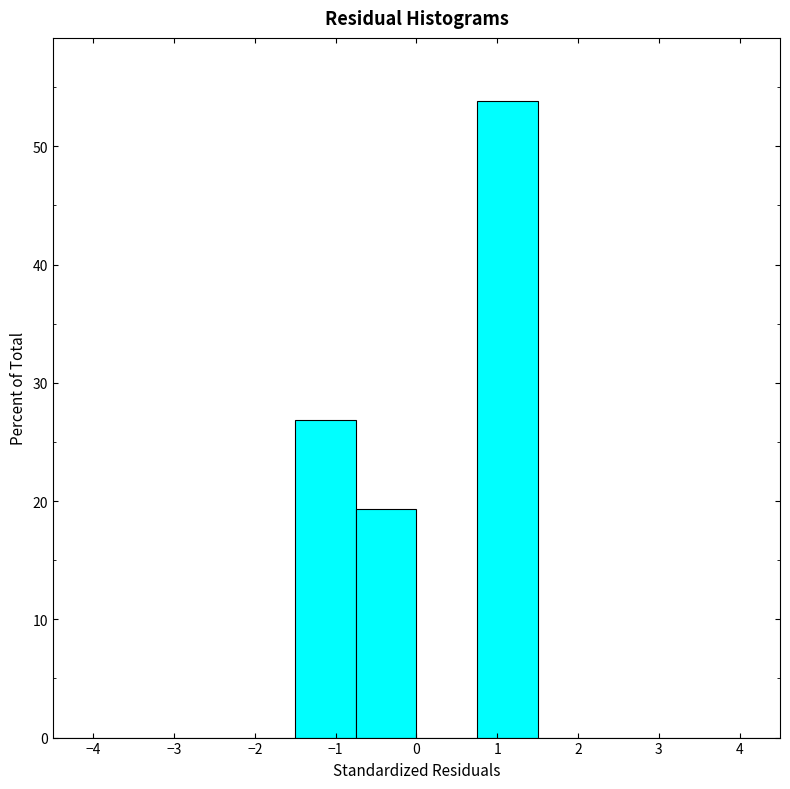

Reading left to right, list every bar in this chart as the range it spans on the x-axis followed by its height. Neither the bar edges nor the heights are printed on the chart, so give them approximately, as read against the axes.

-4.50 to -3.75: 0
-3.75 to -3.00: 0
-3.00 to -2.25: 0
-2.25 to -1.50: 0
-1.50 to -0.75: 27
-0.75 to 0.00: 19
0.00 to 0.75: 0
0.75 to 1.50: 54
1.50 to 2.25: 0
2.25 to 3.00: 0
3.00 to 3.75: 0
3.75 to 4.50: 0